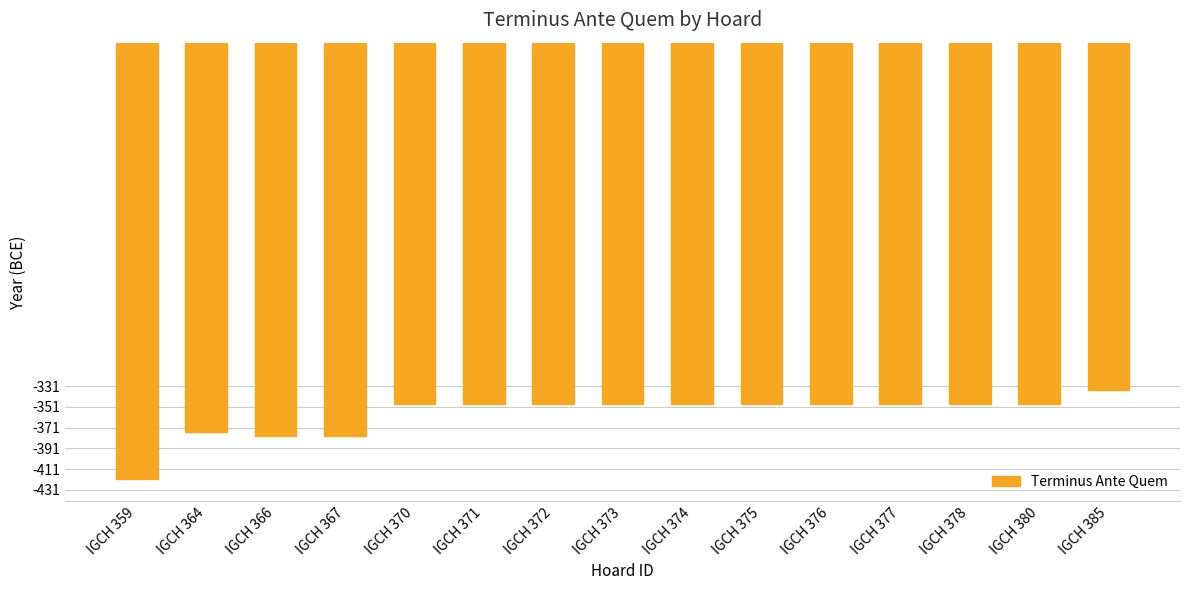

The chart shows a value of -546 at IGCH 375. True or false?

False